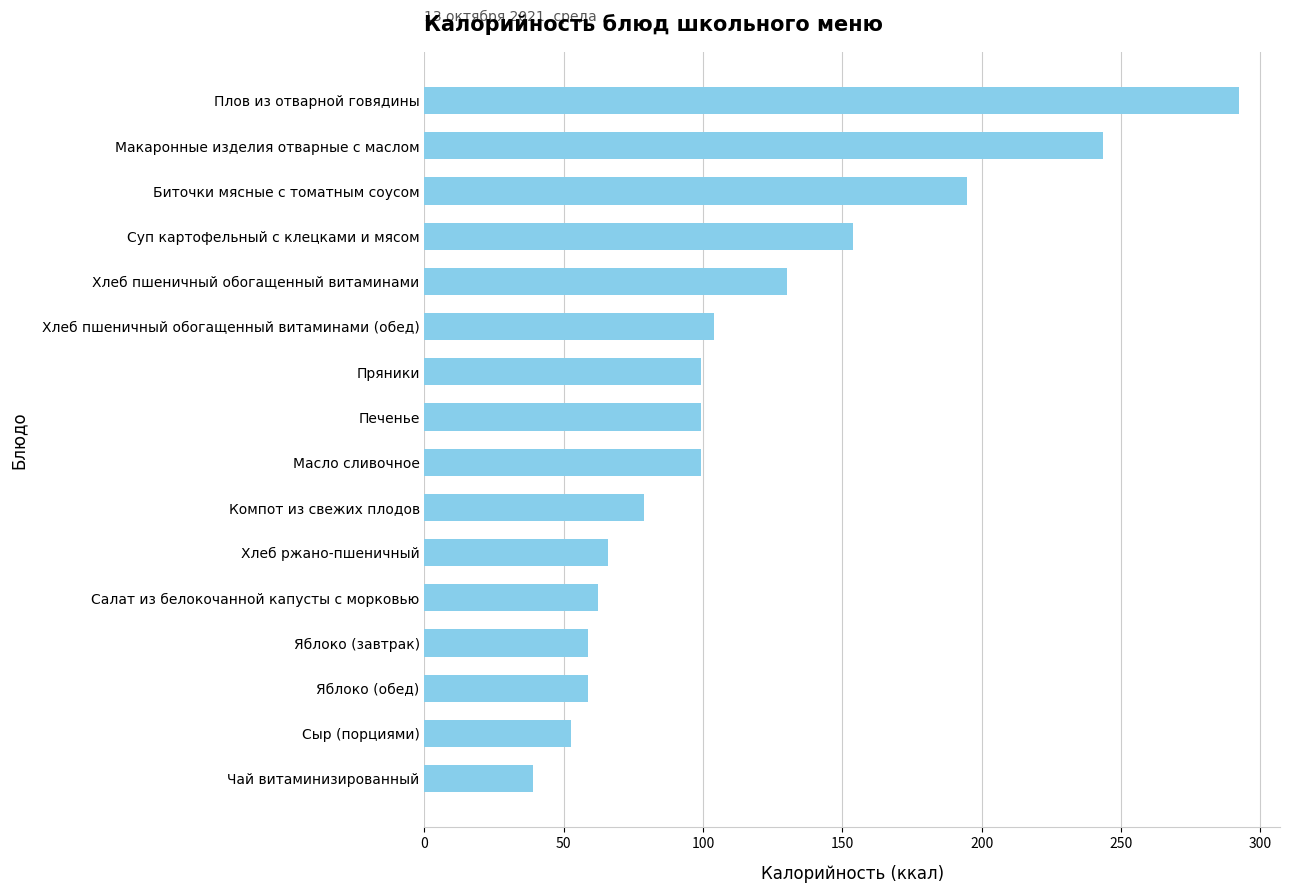

Which has a higher value, Хлеб пшеничный обогащенный витаминами or Биточки мясные с томатным соусом?

Биточки мясные с томатным соусом